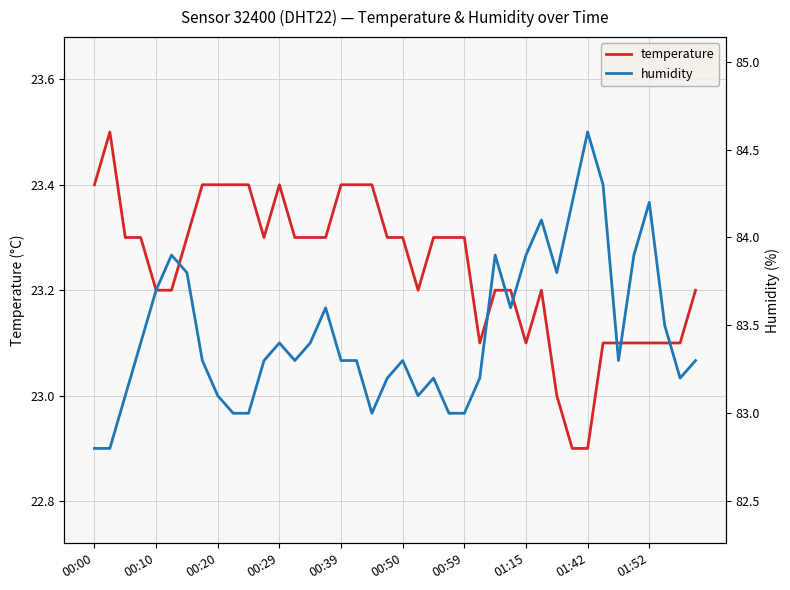

What is the difference between the maximum and minimum values in the temperature series?

0.6